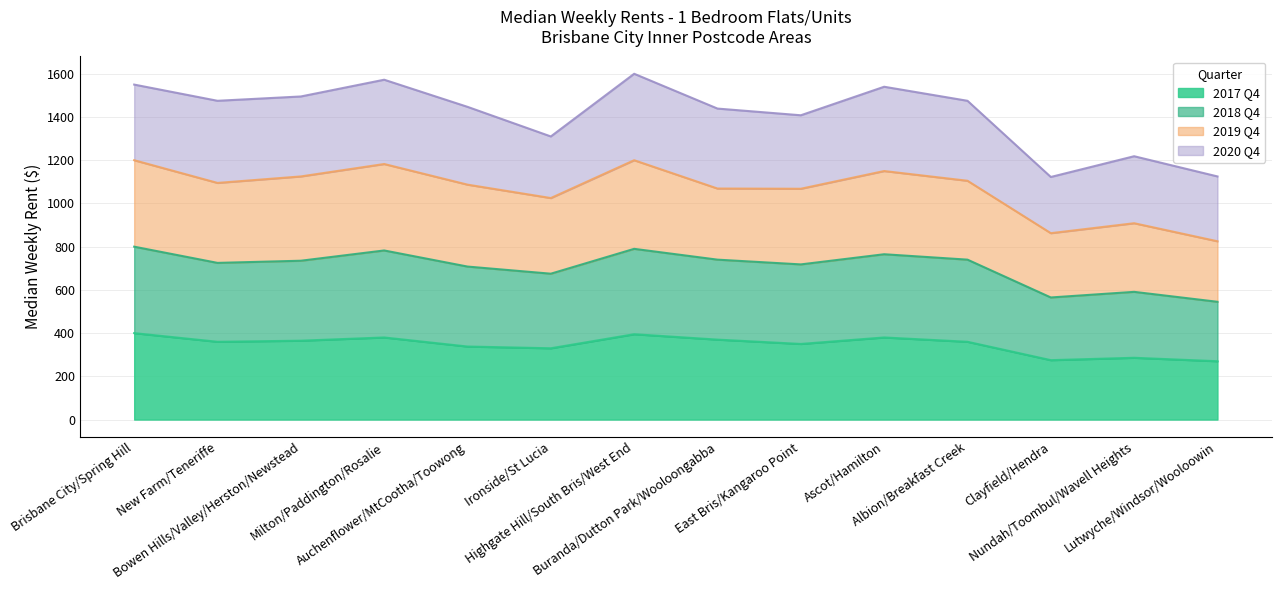

At which label does 2018 Q4 reach its minimum?

Lutwyche/Windsor/Wooloowin